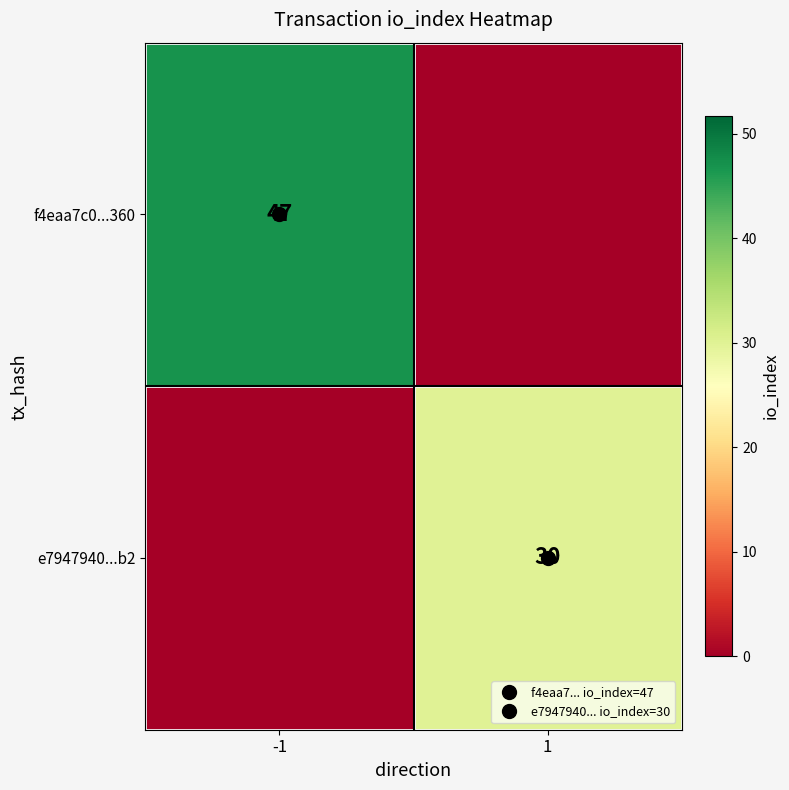

The value of e7947940...b2 at -1 is 0. True or false?

True